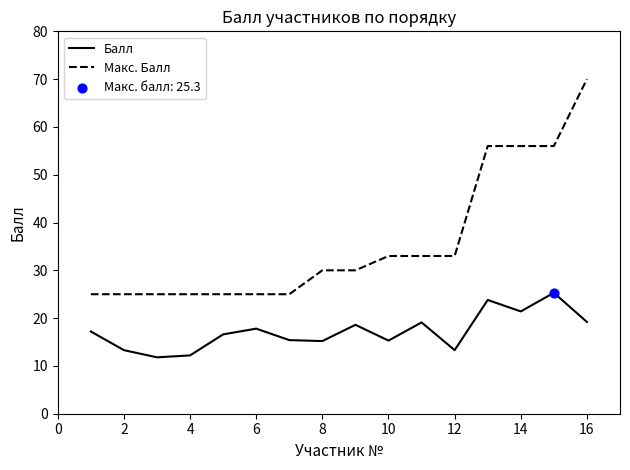

Which series has the largest total across all categories?

Макс. Балл